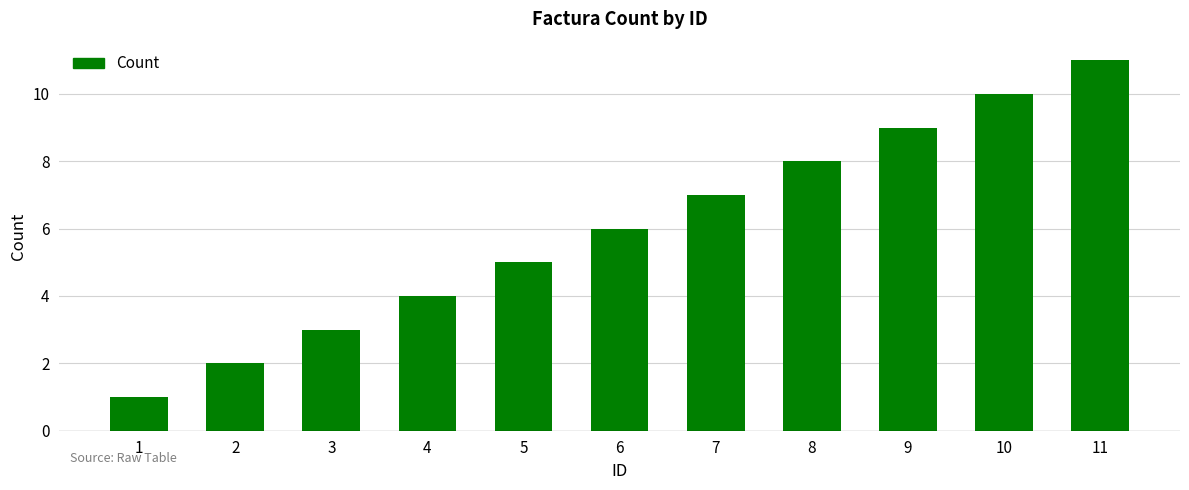

Reading right to left, transcribe all the data shown in this chart.

11	10	9	8	7	6	5	4	3	2	1